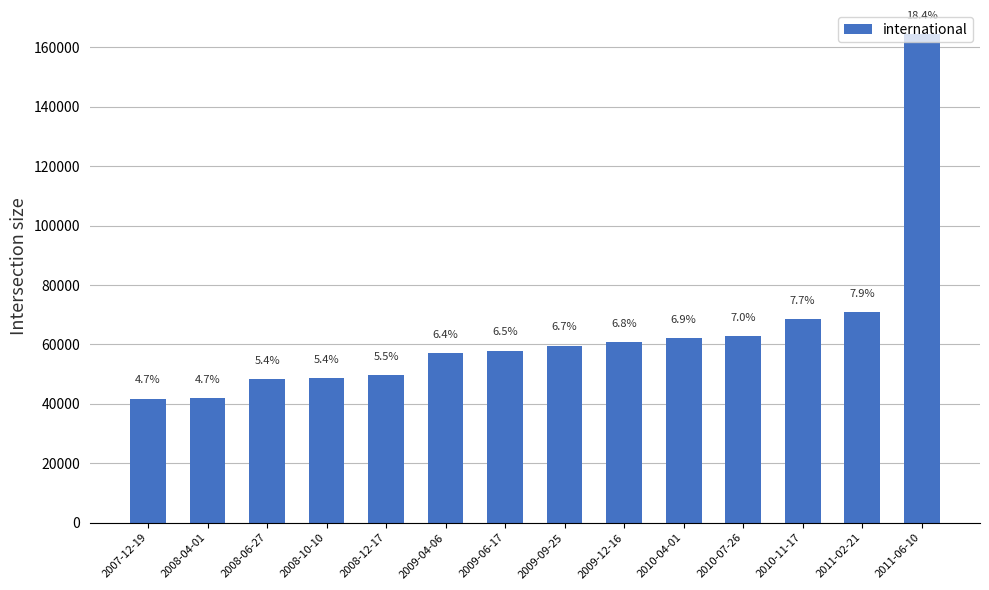

The chart shows a value of 64728 at 2008-04-01. True or false?

False